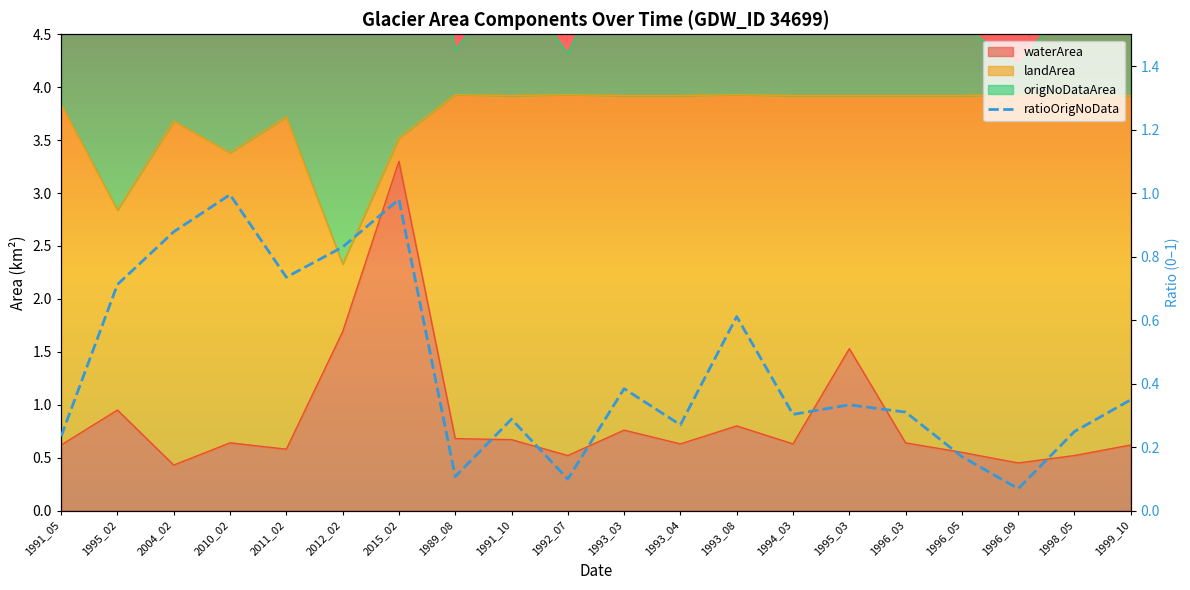

What position from the right is 1996_03?

5